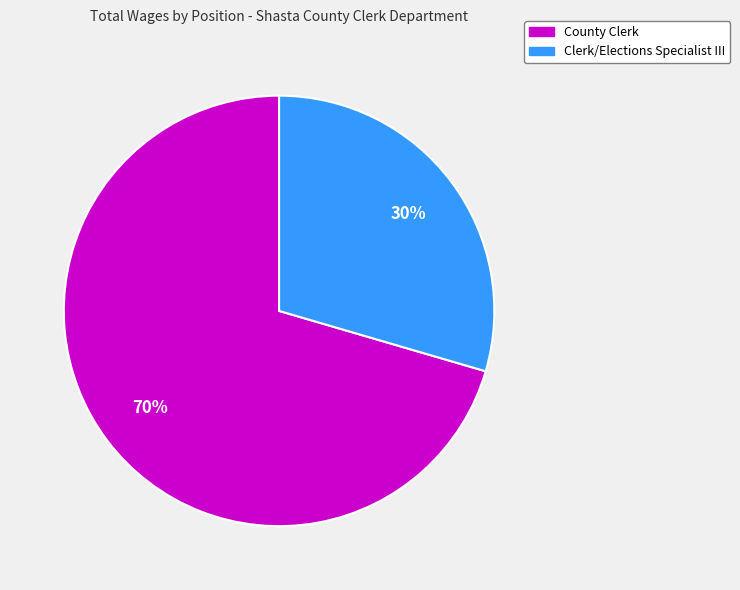

The Clerk/Elections Specialist III slice represents 30% of the pie. True or false?

True